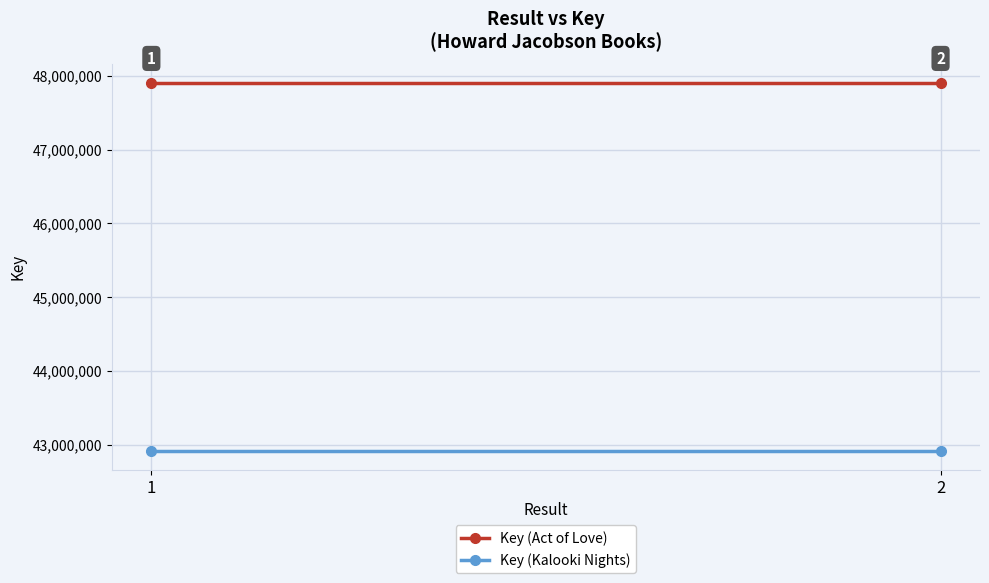

The Key (Kalooki Nights) series shows 27129978 at 2. True or false?

False